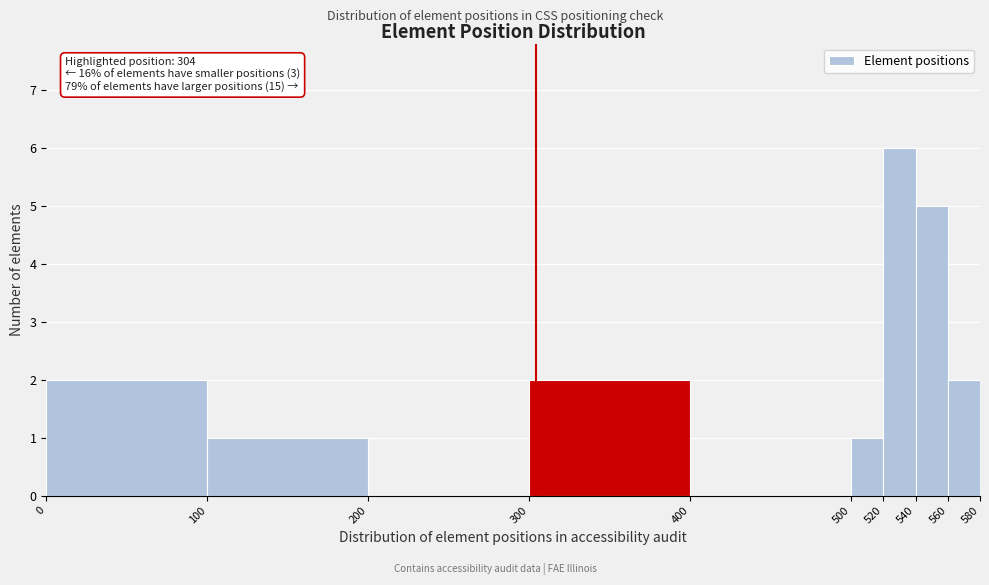

Over which range of the x-axis is the bar tallest?

520 to 540